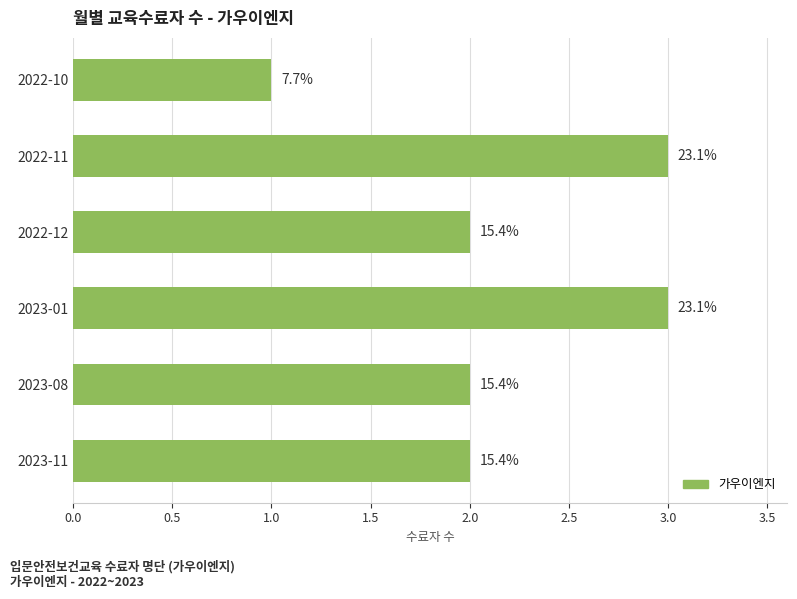

How many bars are there in total?

6